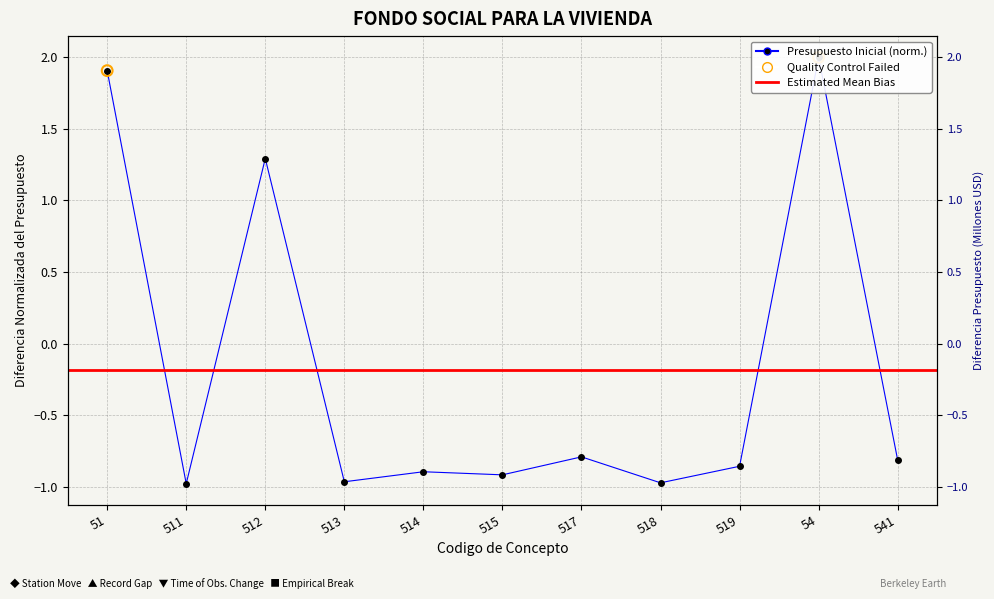

Between 54 and 518, which is larger?

54